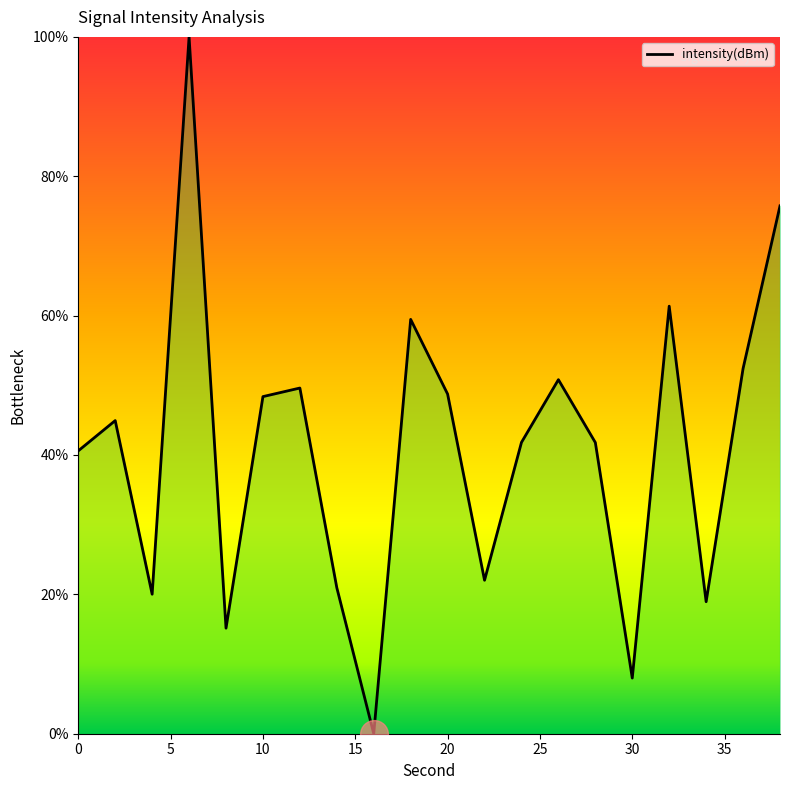

What is the maximum value shown in the chart?

100.0